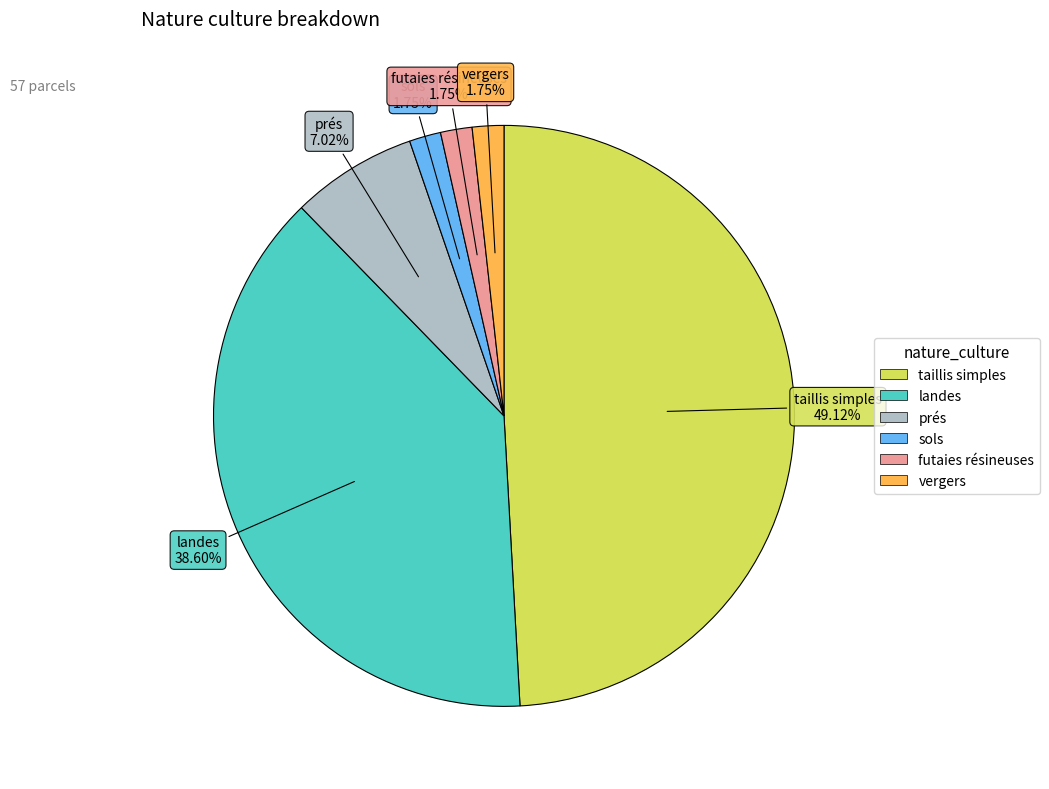

Combined, what portion of the pie is taillis simples and vergers?

50.9%